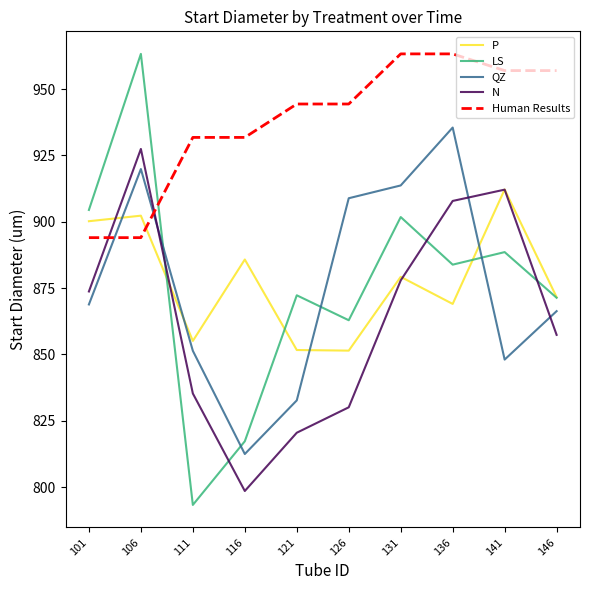

Is it true that LS equals 871.4 at 146?

True